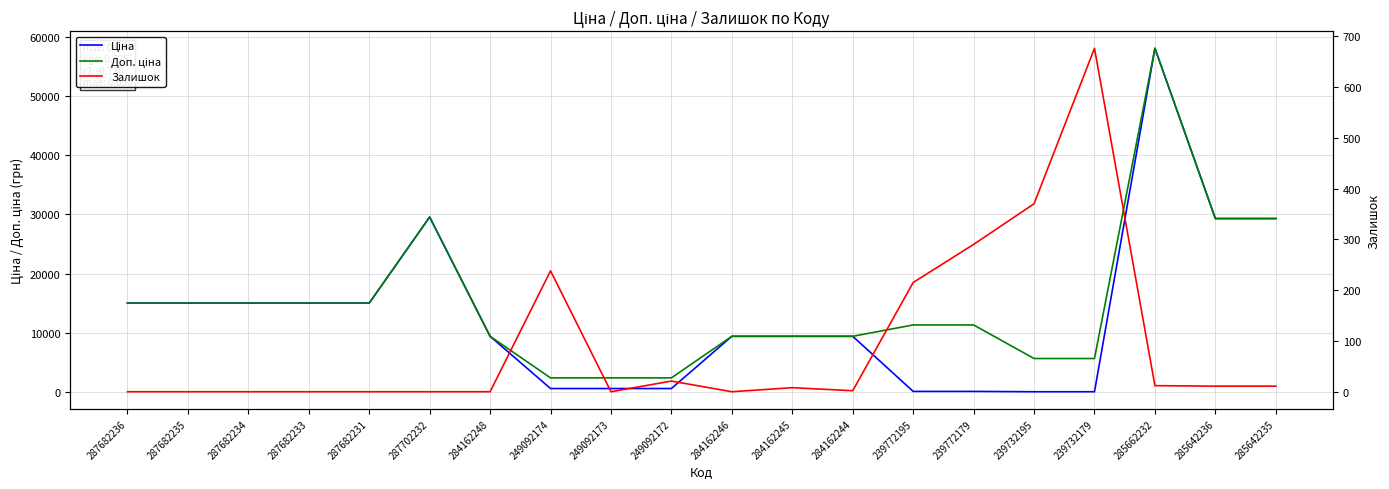

How many lines are shown in the chart?

3